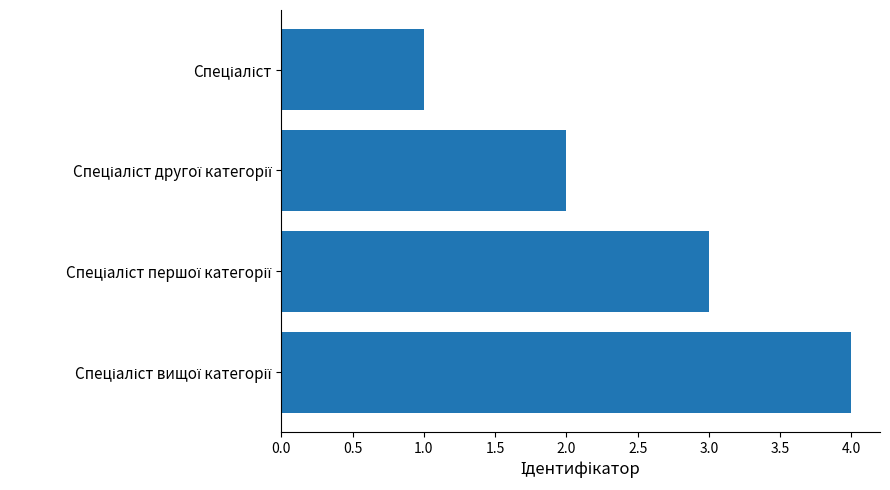

What is the sum of all values?

10